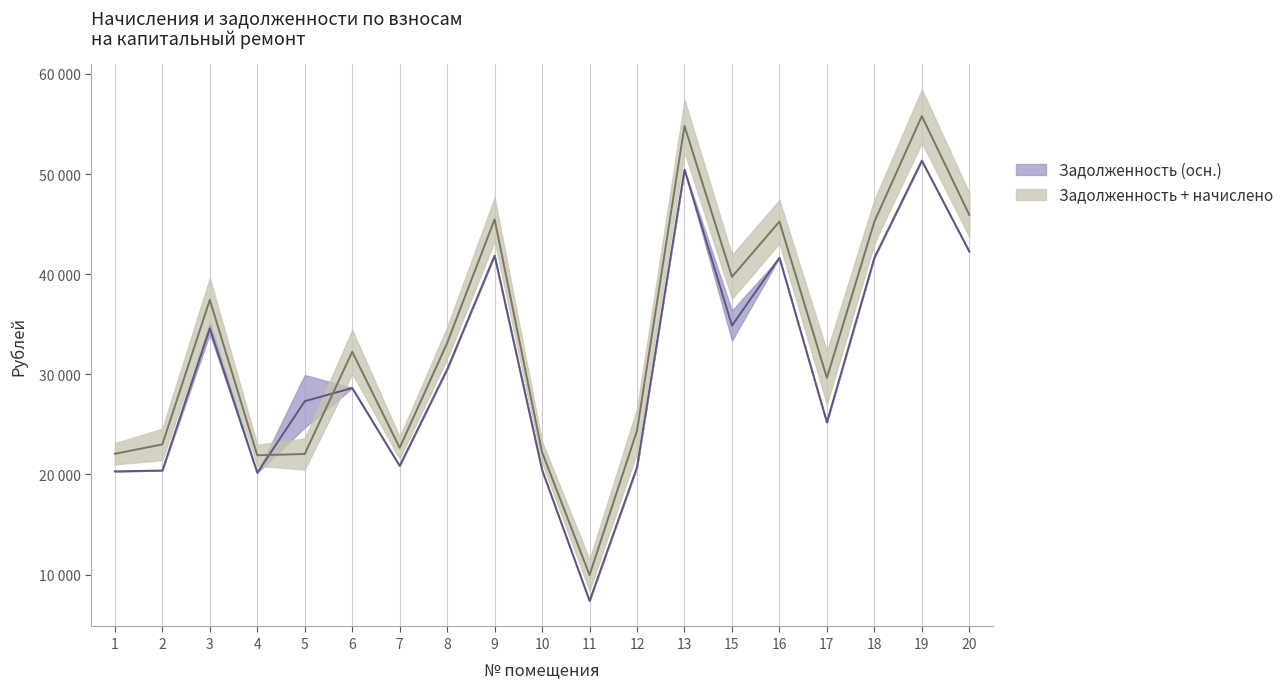

Reading left to right, list all the values displayed in this chart.

zadolzhennost: 1=20301.4	2=20382.0	3=34592.2	4=20162.9	5=27310.5	6=28628.6	7=20855.8	8=30486.7	9=41850.0	10=20440.1	11=7363.4	12=20721.1	13=50441.8	15=34861.8	16=41642.2	17=25199.3	18=41642.2	19=51342.5	20=42265.7
zadolzhennost_col6: 1=22059.4	2=22998.0	3=37432.4	4=21908.9	5=22037.1	6=32252.6	7=22661.8	8=33126.7	9=45474.0	10=22210.1	11=9949.5	12=24381.1	13=54809.8	15=39733.0	16=45248.2	17=29645.3	18=45248.2	19=55788.5	20=45925.7